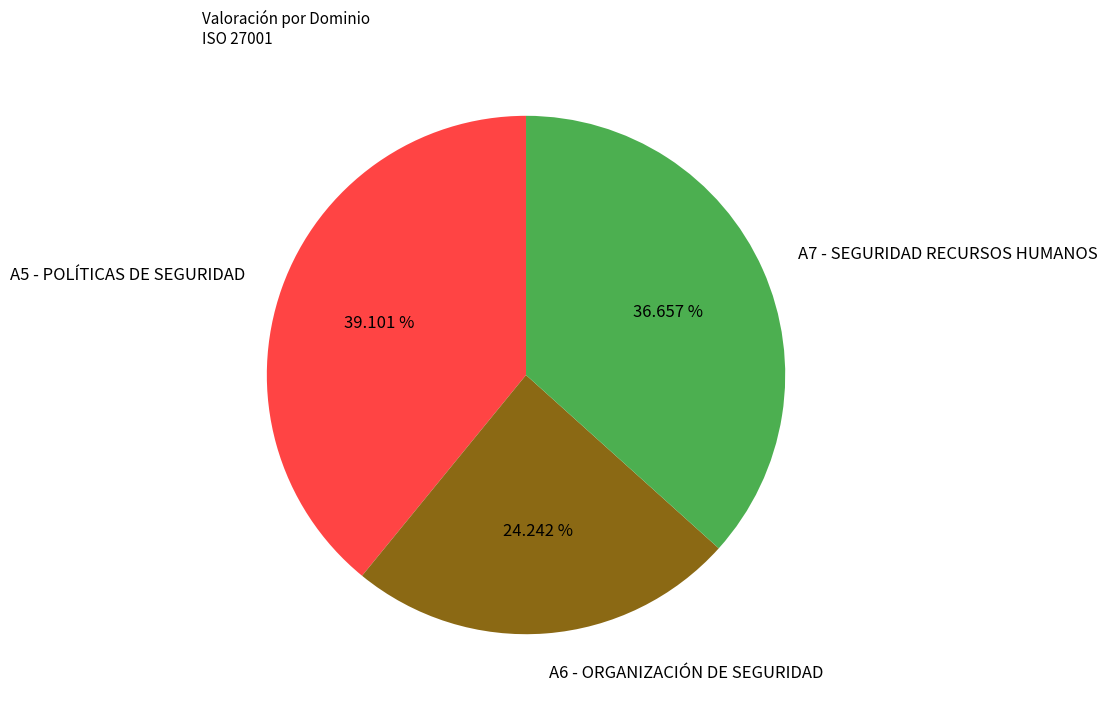

To the nearest percent, what portion does A5 - POLÍTICAS DE SEGURIDAD represent?

39%